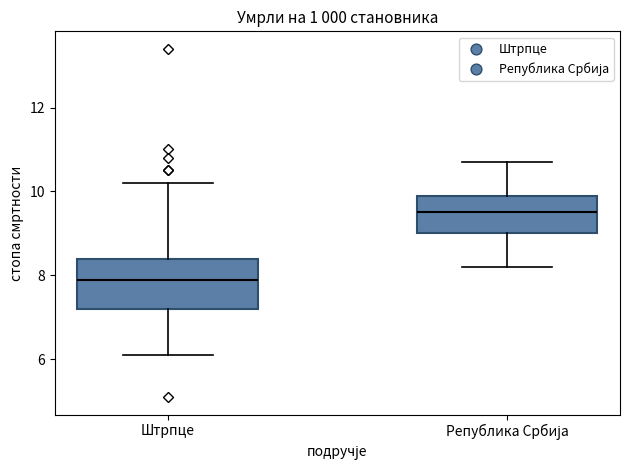

Where does the median line of the box for Република Србија sit on the y-axis? The values are not printed on the chart, so give them approximately, as read against the axis.

9.6